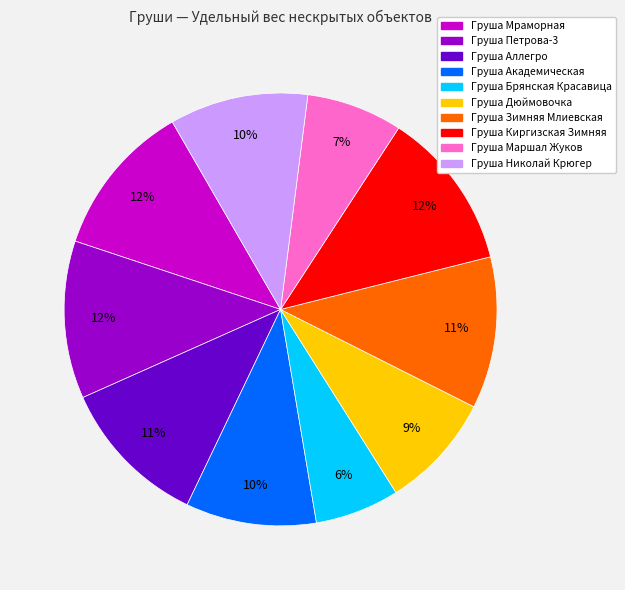

Do Груша Мраморная and Груша Маршал Жуков together represent more than half of the pie?

No